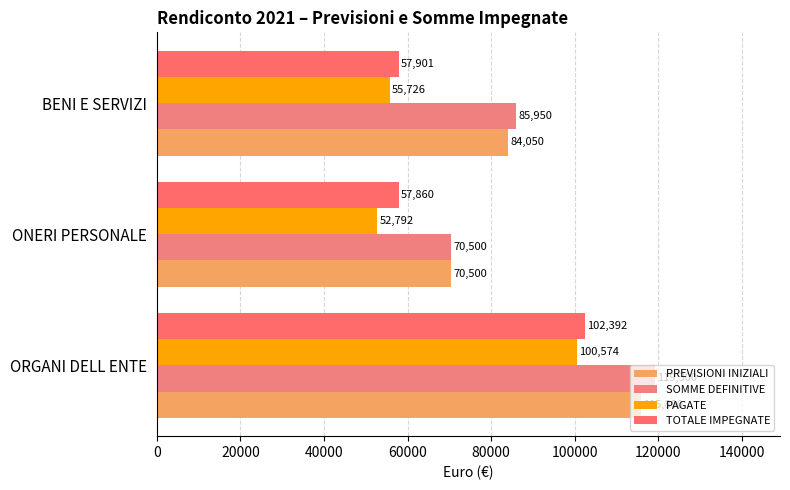

What is the lowest value of the TOTALE IMPEGNATE series?

57859.9